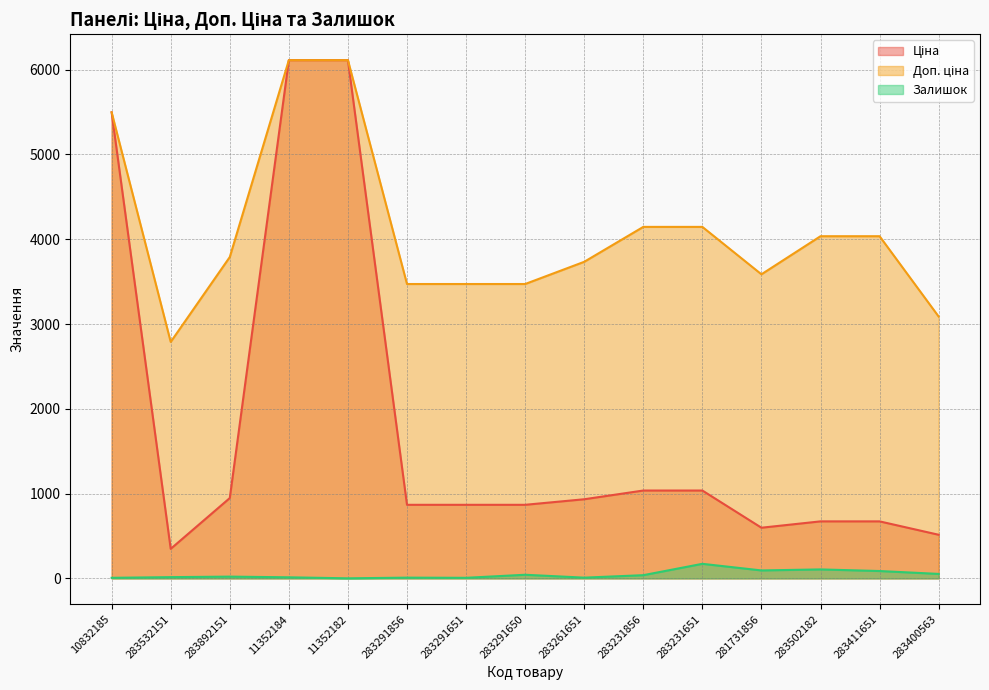

At which label is Залишок closest to 86?

283411651